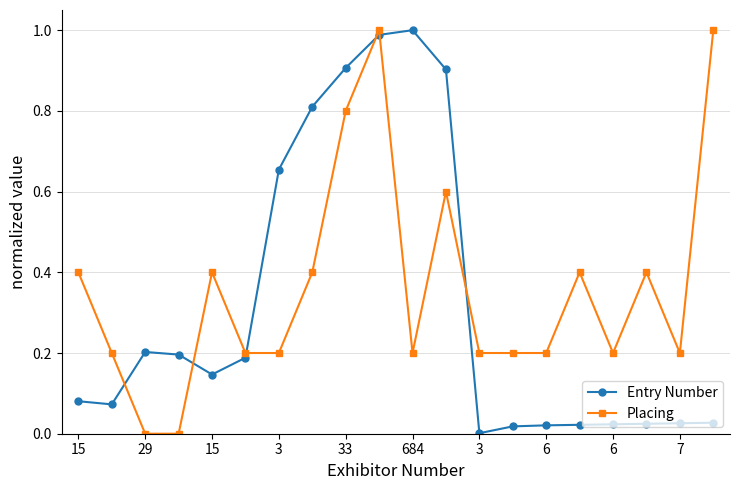

What is the sum of all Placing values?

7.2